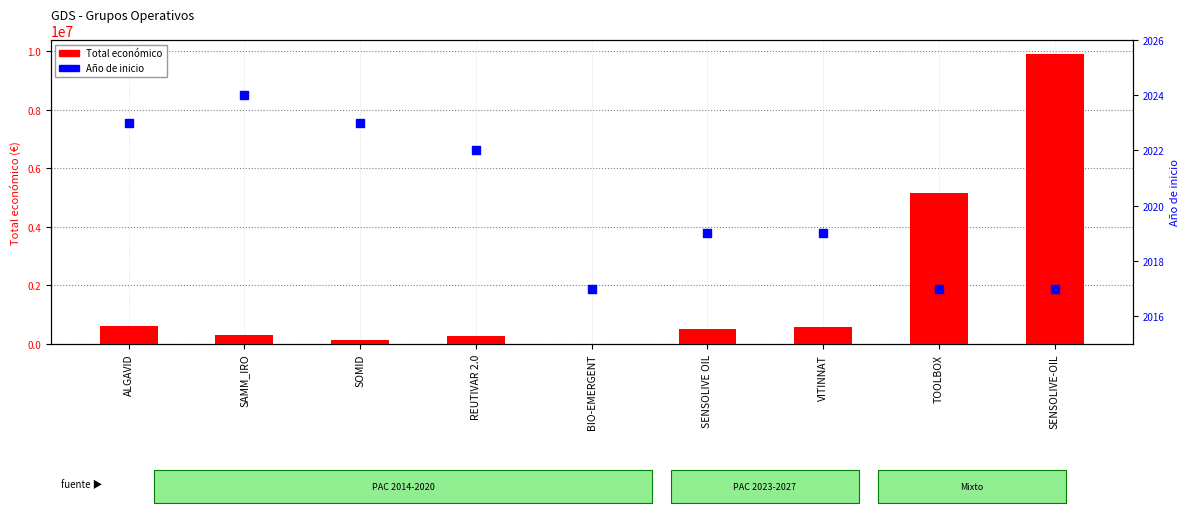

Which series has the largest Y range (max minus min)?

Total económico